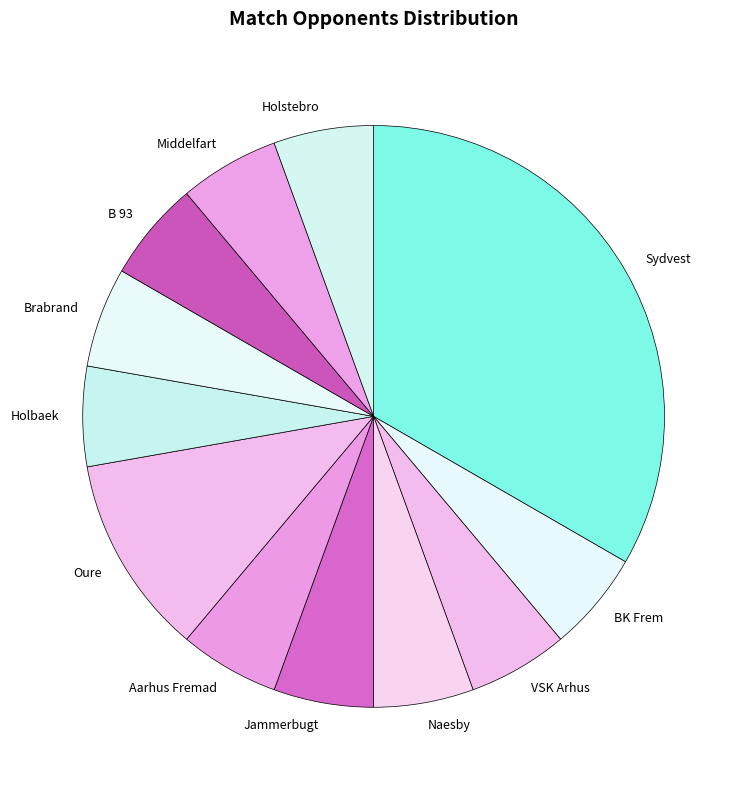

Is it true that Brabrand is 1% of the pie?

False